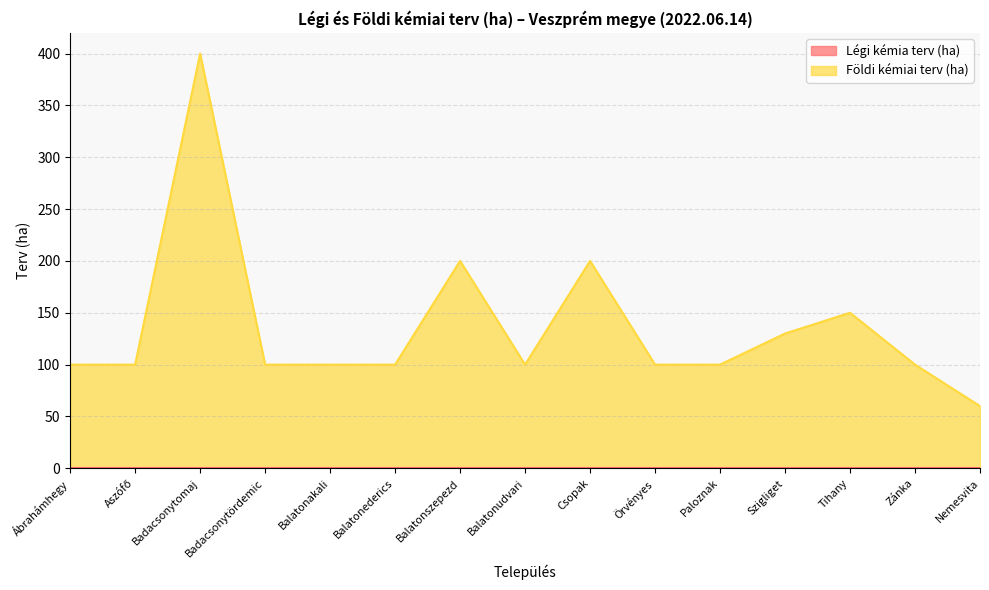

Does the chart have visible grid lines?

Yes